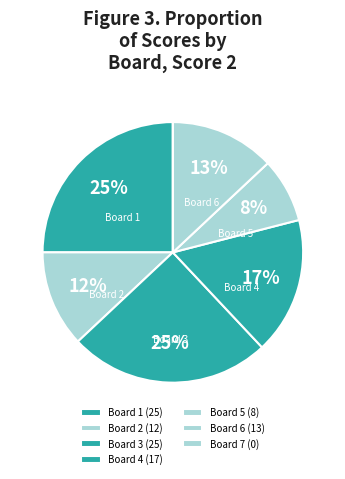

The Board 1 slice represents 13% of the pie. True or false?

False